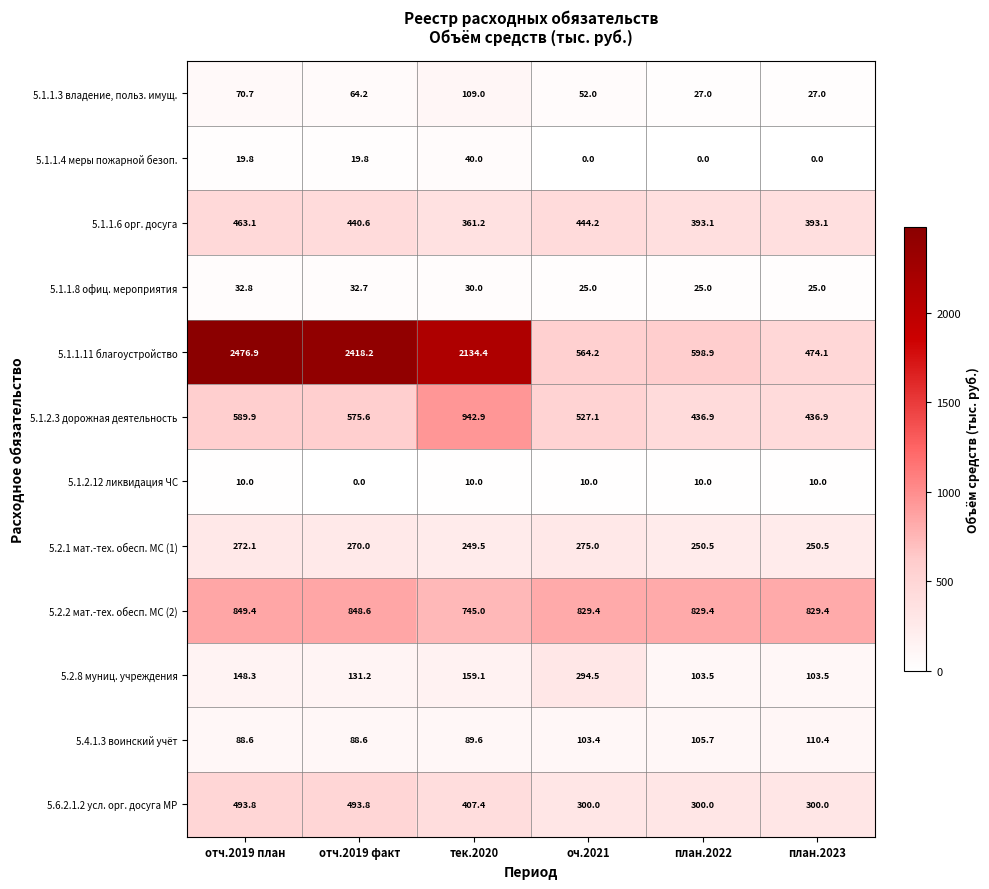

Is the value of 5.2.8 муниц. учреждения at тек.2020 greater than the value of 5.1.2.3 дорожная деятельность at отч.2019 план?

No